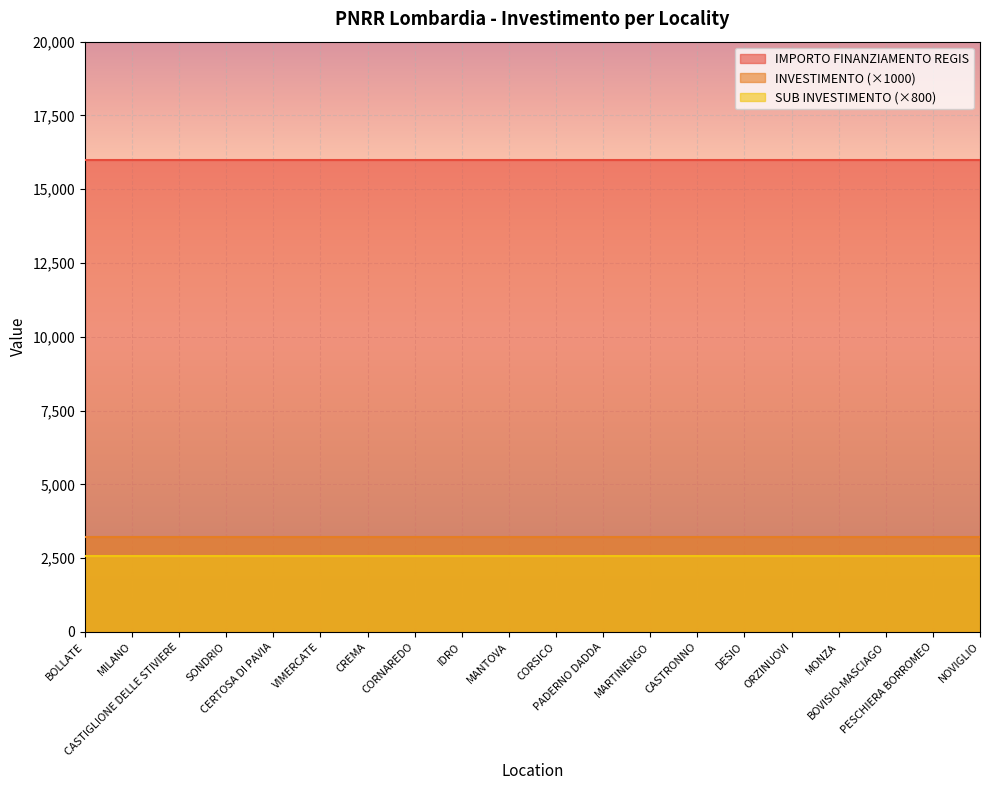

Reading right to left, transcribe all the data shown in this chart.

INVESTIMENTO: NOVIGLIO=3.2	PESCHIERA BORROMEO=3.2	BOVISIO-MASCIAGO=3.2	MONZA=3.2	ORZINUOVI=3.2	DESIO=3.2	CASTRONNO=3.2	MARTINENGO=3.2	PADERNO DADDA=3.2	CORSICO=3.2	MANTOVA=3.2	IDRO=3.2	CORNAREDO=3.2	CREMA=3.2	VIMERCATE=3.2	CERTOSA DI PAVIA=3.2	SONDRIO=3.2	CASTIGLIONE DELLE STIVIERE=3.2	MILANO=3.2	BOLLATE=3.2
SUB INVESTIMENTO: NOVIGLIO=3.2	PESCHIERA BORROMEO=3.2	BOVISIO-MASCIAGO=3.2	MONZA=3.2	ORZINUOVI=3.2	DESIO=3.2	CASTRONNO=3.2	MARTINENGO=3.2	PADERNO DADDA=3.2	CORSICO=3.2	MANTOVA=3.2	IDRO=3.2	CORNAREDO=3.2	CREMA=3.2	VIMERCATE=3.2	CERTOSA DI PAVIA=3.2	SONDRIO=3.2	CASTIGLIONE DELLE STIVIERE=3.2	MILANO=3.2	BOLLATE=3.2
IMPORTO FINANZIAMENTO REGIS: NOVIGLIO=16000.0	PESCHIERA BORROMEO=16000.0	BOVISIO-MASCIAGO=16000.0	MONZA=16000.0	ORZINUOVI=16000.0	DESIO=16000.0	CASTRONNO=16000.0	MARTINENGO=16000.0	PADERNO DADDA=16000.0	CORSICO=16000.0	MANTOVA=16000.0	IDRO=16000.0	CORNAREDO=16000.0	CREMA=16000.0	VIMERCATE=16000.0	CERTOSA DI PAVIA=16000.0	SONDRIO=16000.0	CASTIGLIONE DELLE STIVIERE=16000.0	MILANO=16000.0	BOLLATE=16000.0